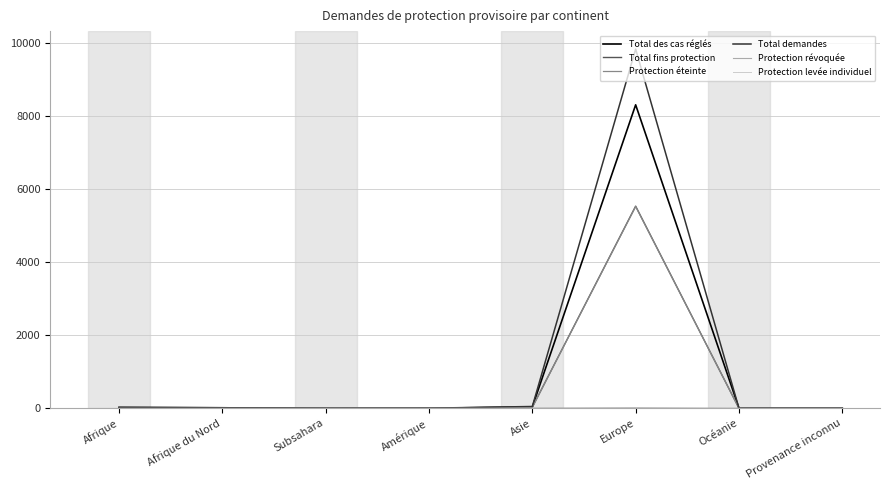

How many series are shown in this chart?

6